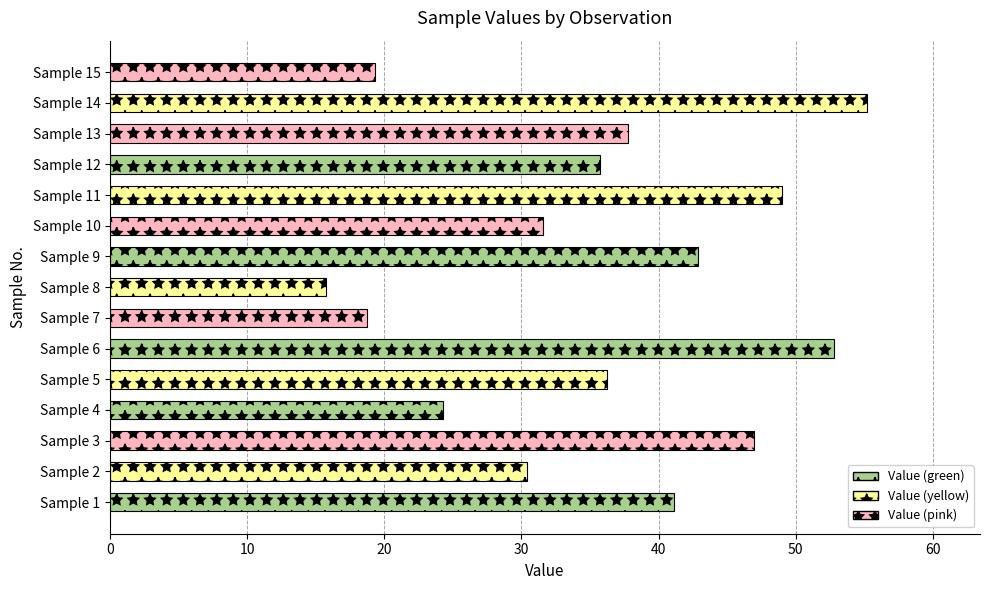

How many values are below 36?

7